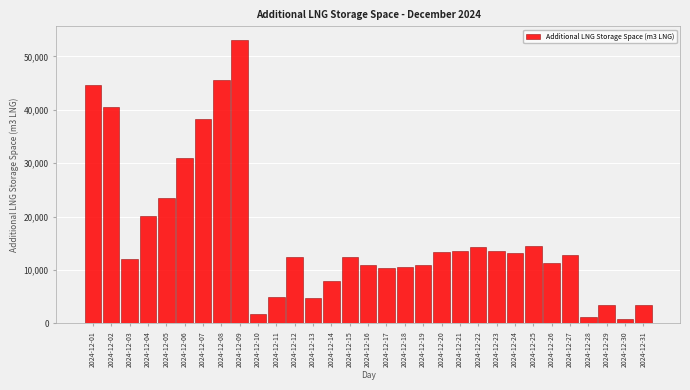

What is the greatest value displayed?

52985